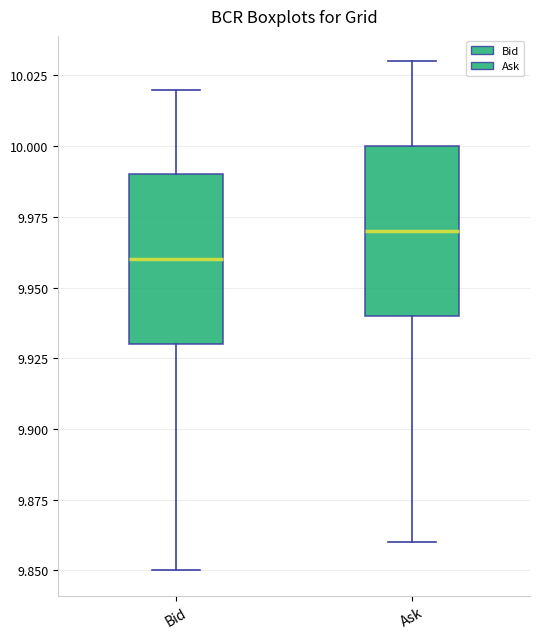

Which box's median line is the highest?

Ask